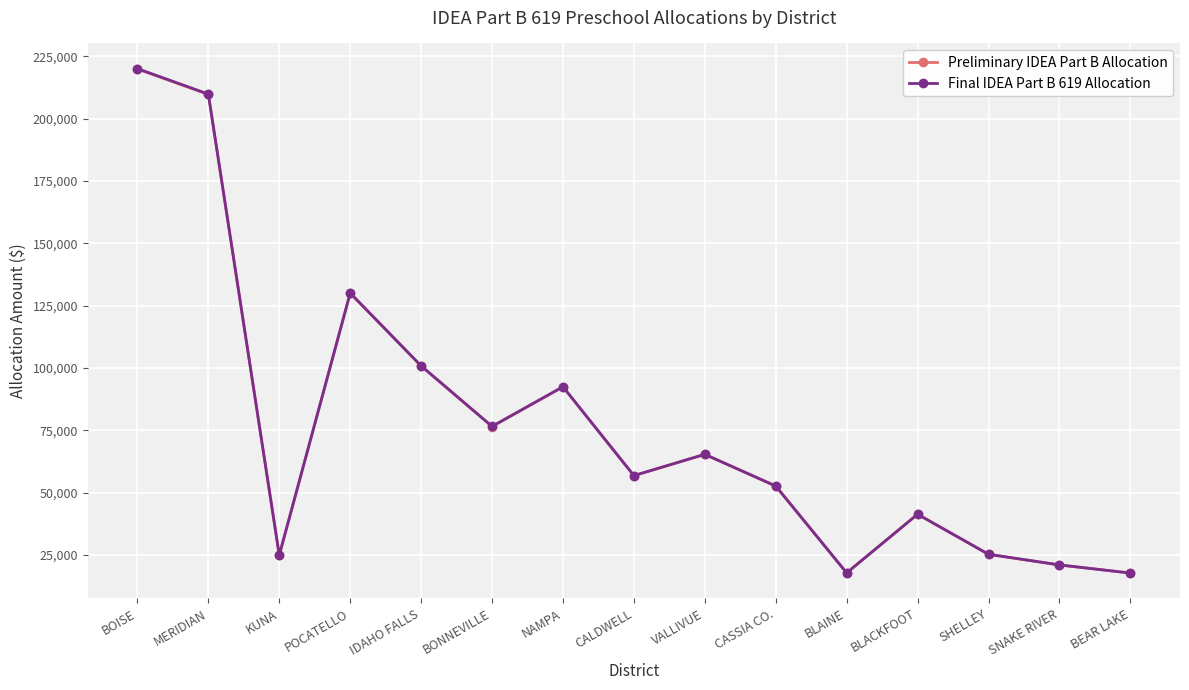

What is the maximum value shown in the chart?

220099.0